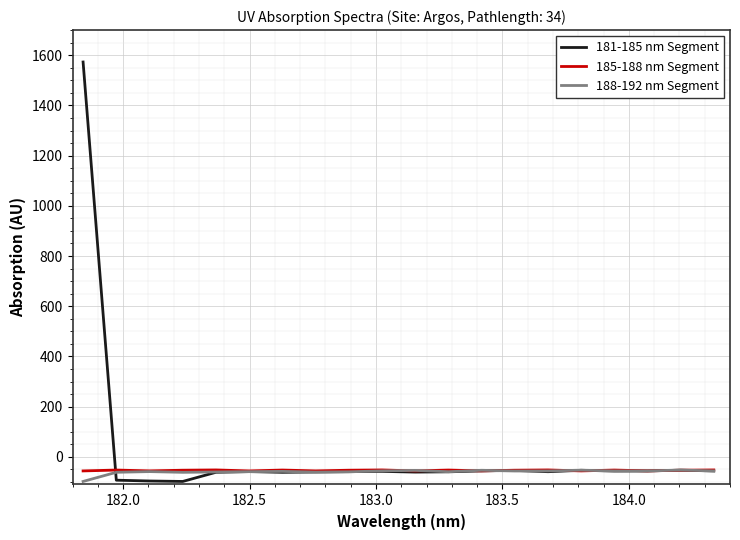

Which series has the largest range (max minus min)?

181-185 nm Segment